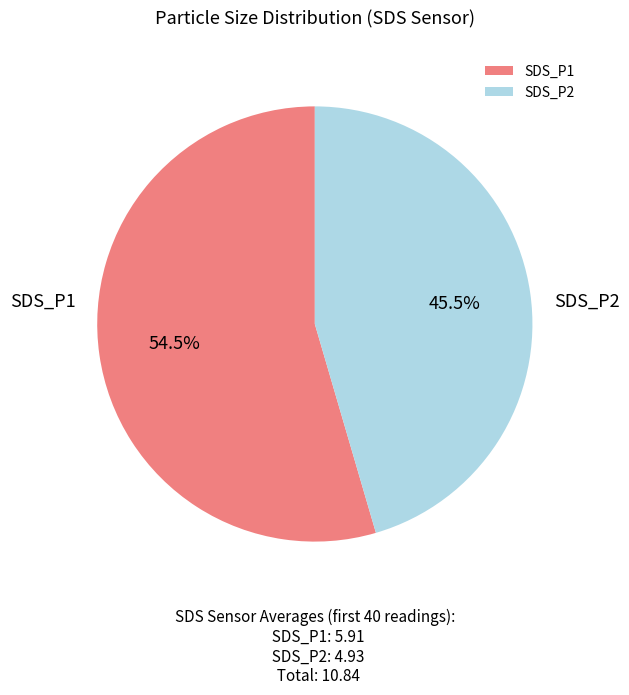

To the nearest percent, what is the difference between the largest and smallest slice percentages?

9%